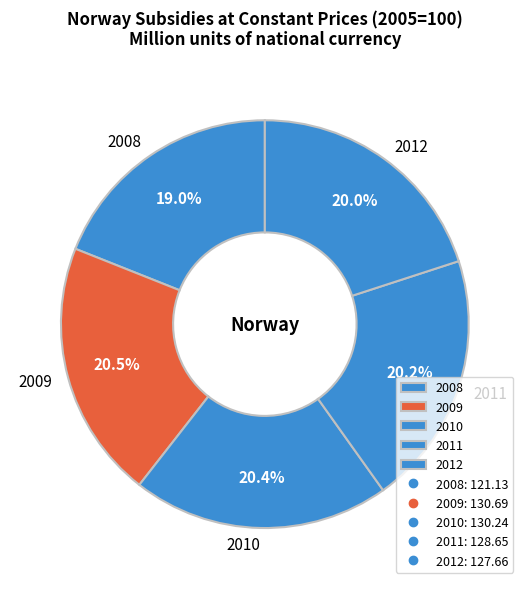

Is it true that 2010 is 20% of the pie?

True